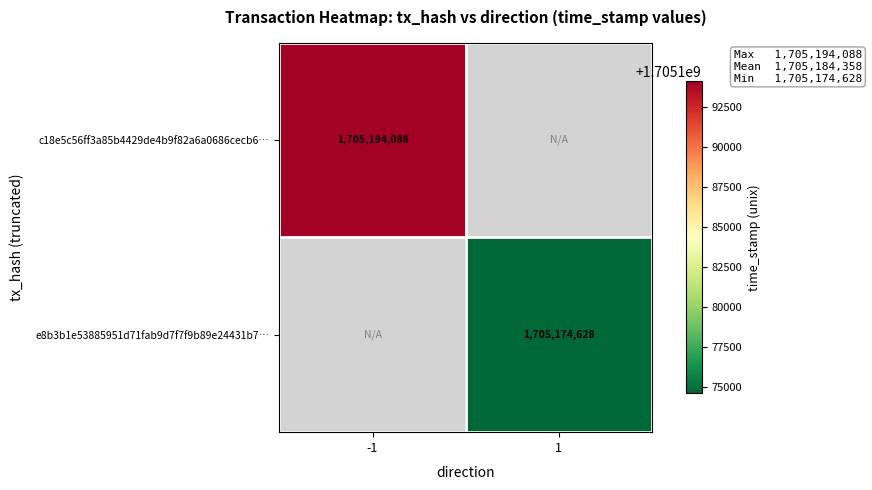

The value of e8b3b1e53885951d71fab9d7f7f9b89e24431b7… at 1 is 1705174628.0. True or false?

True